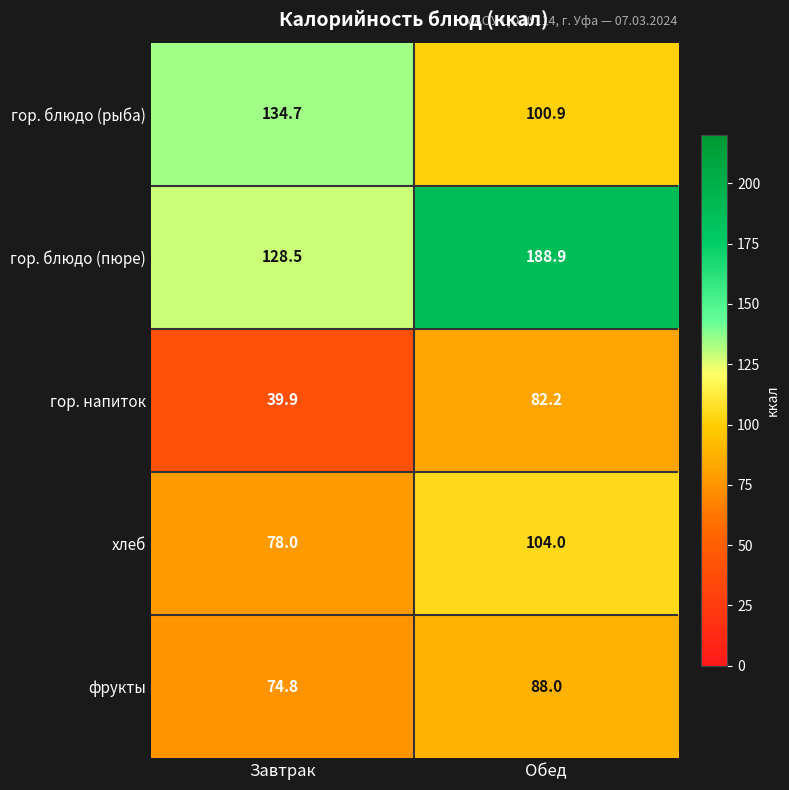

At which category does the chart reach its minimum across all series?

Завтрак